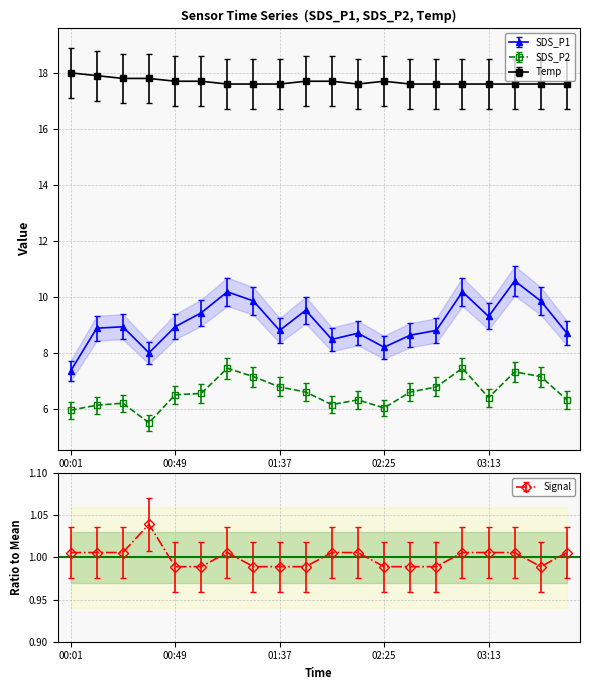

True or false: SDS_P2 and Signal cross at least once.

False